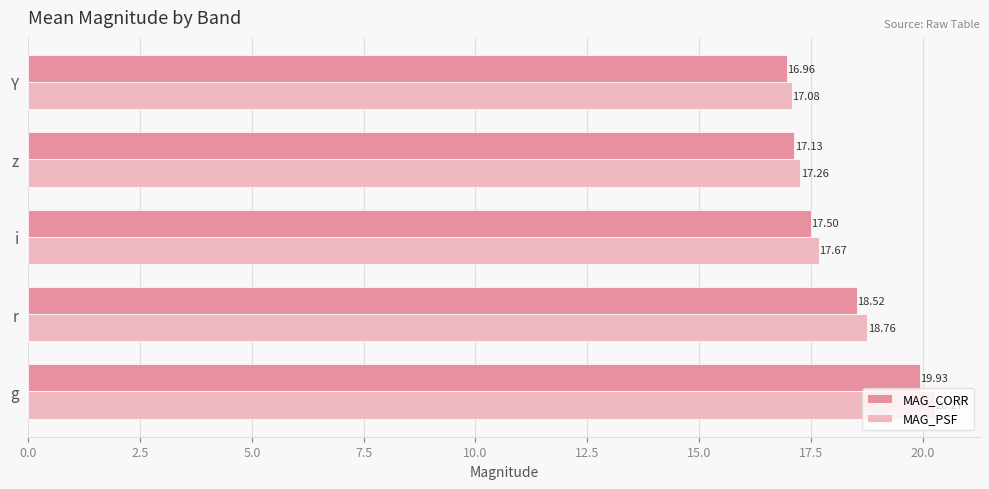

Which series changed the most between g and z?

MAG_PSF